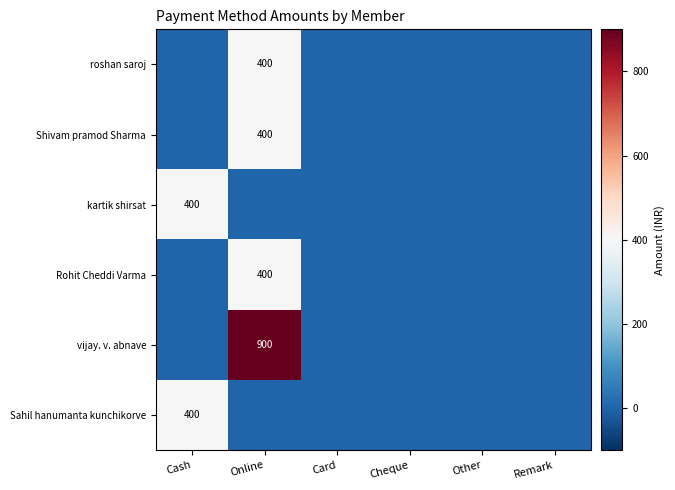

How many values in Shivam pramod Sharma are above zero?

1